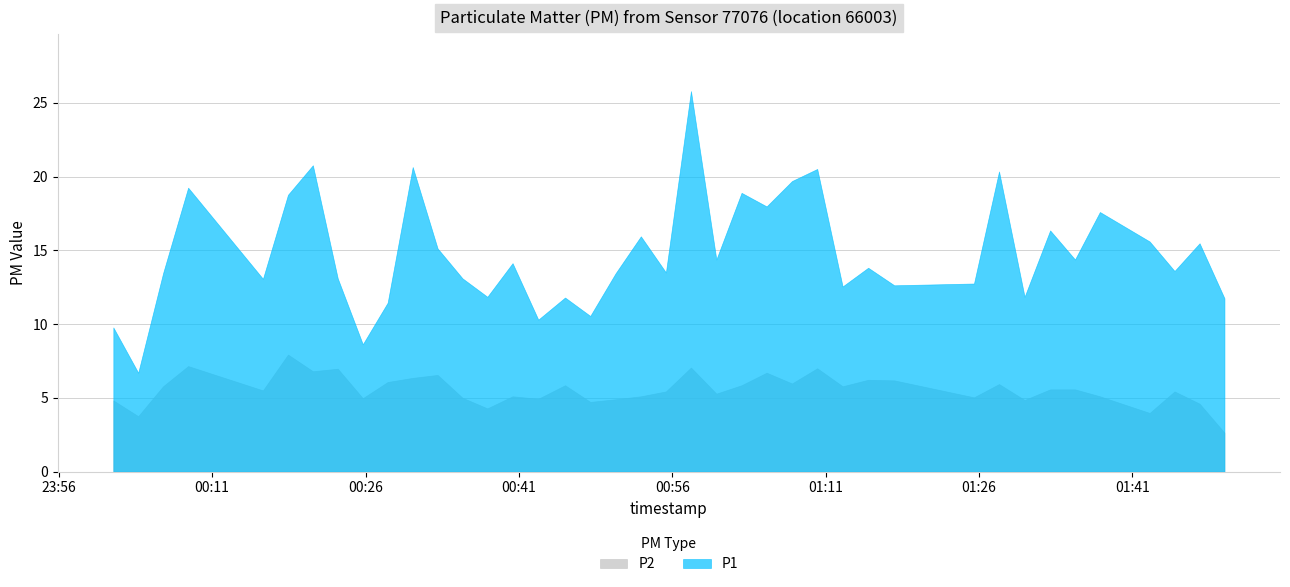

Where is P2 nearest to the value 5?

12